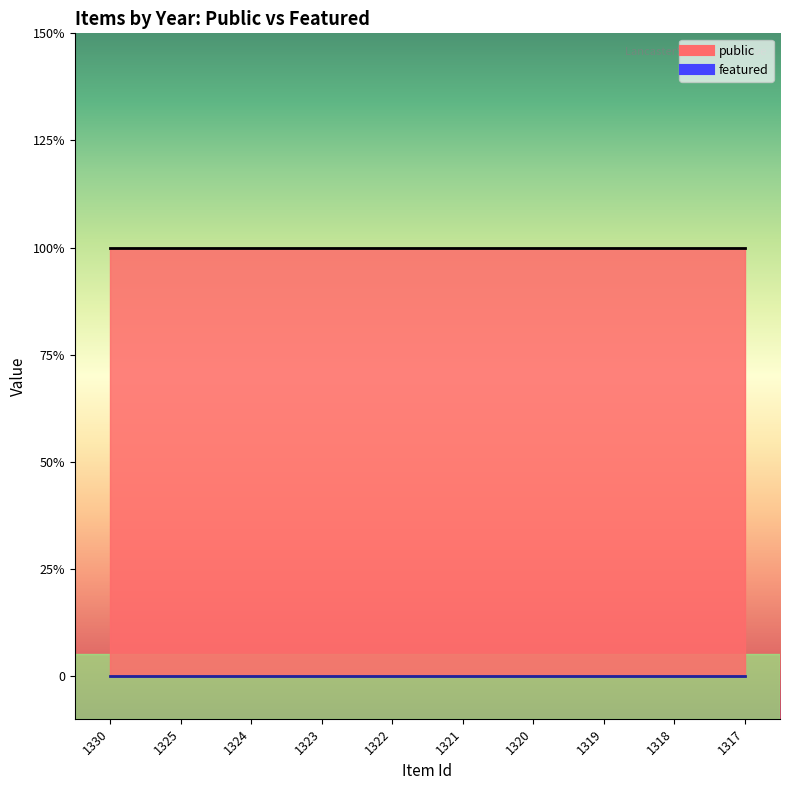

The value of public at 1325 is 1. True or false?

True